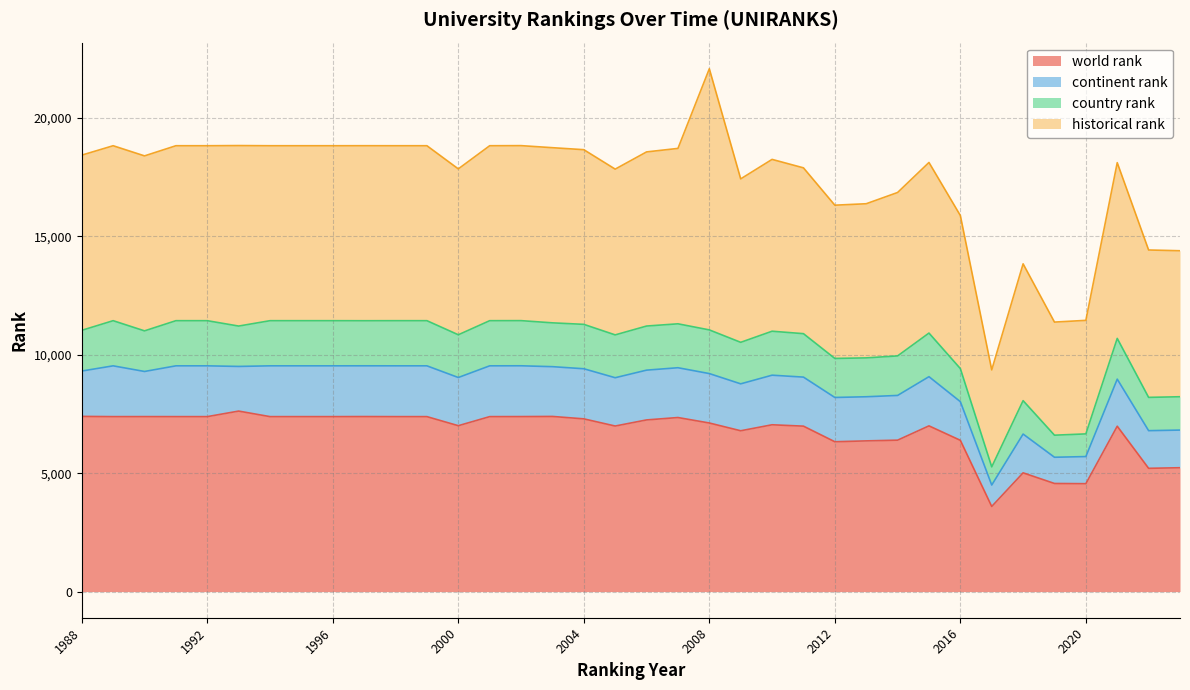

At which category does the chart reach its minimum across all series?

2017